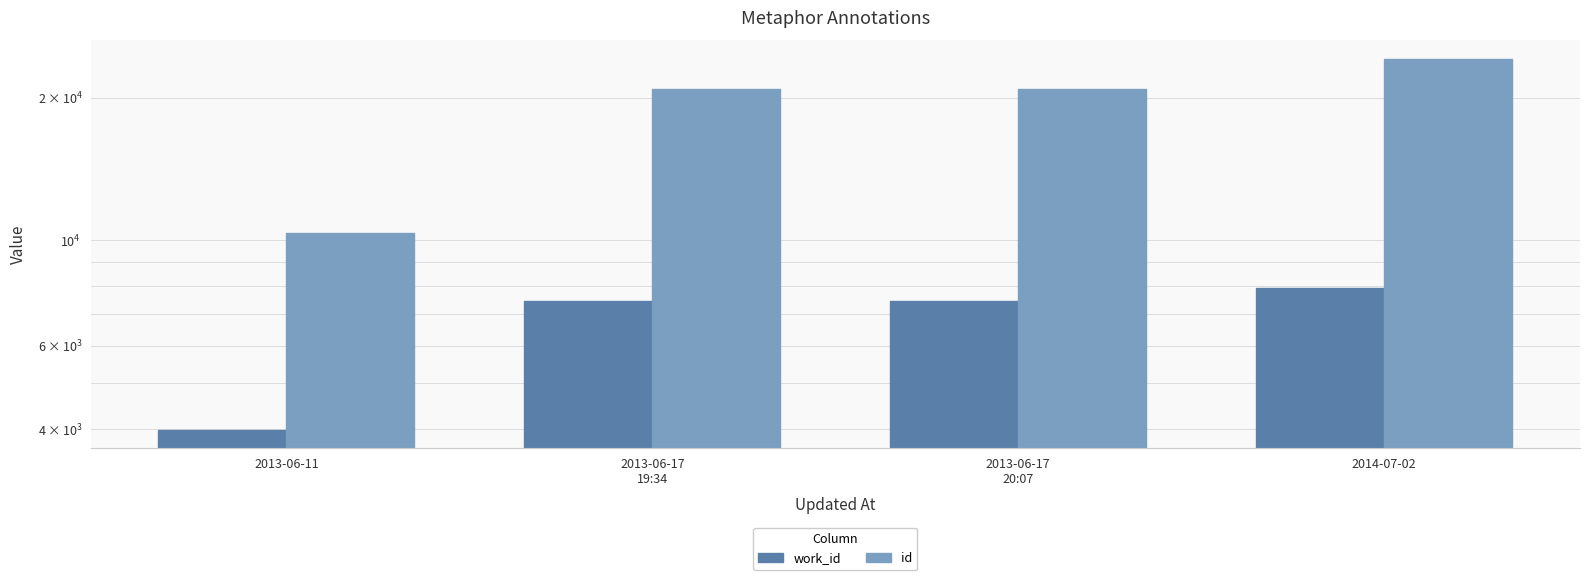

What is the minimum value shown in the chart?

3994